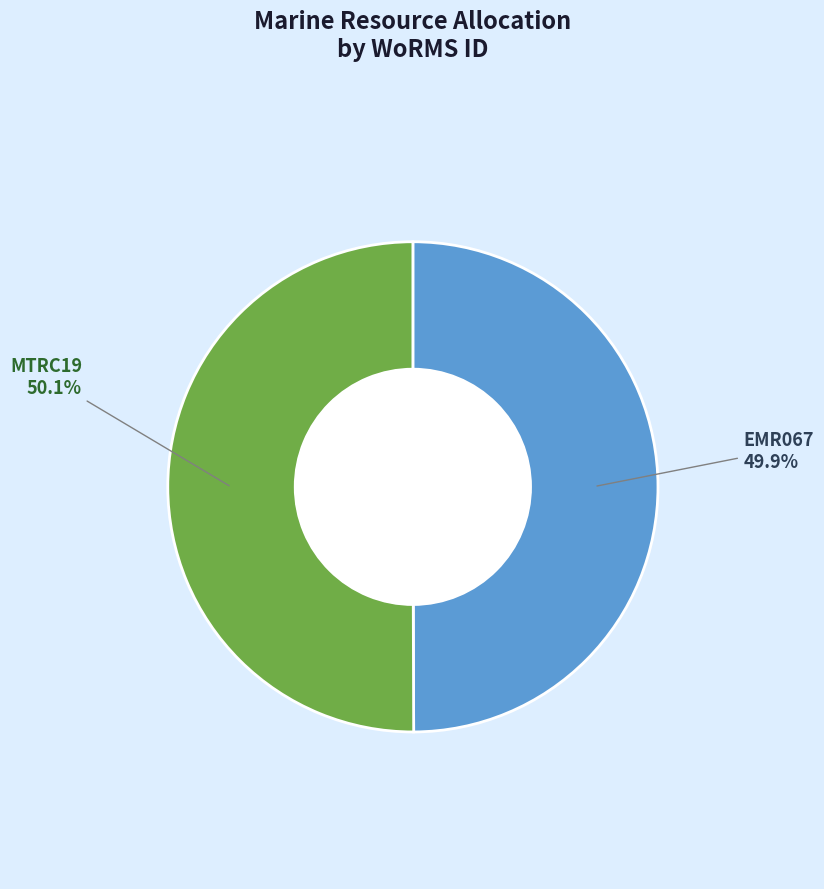

Rank the categories by value from lowest to highest.

EMR067, MTRC19